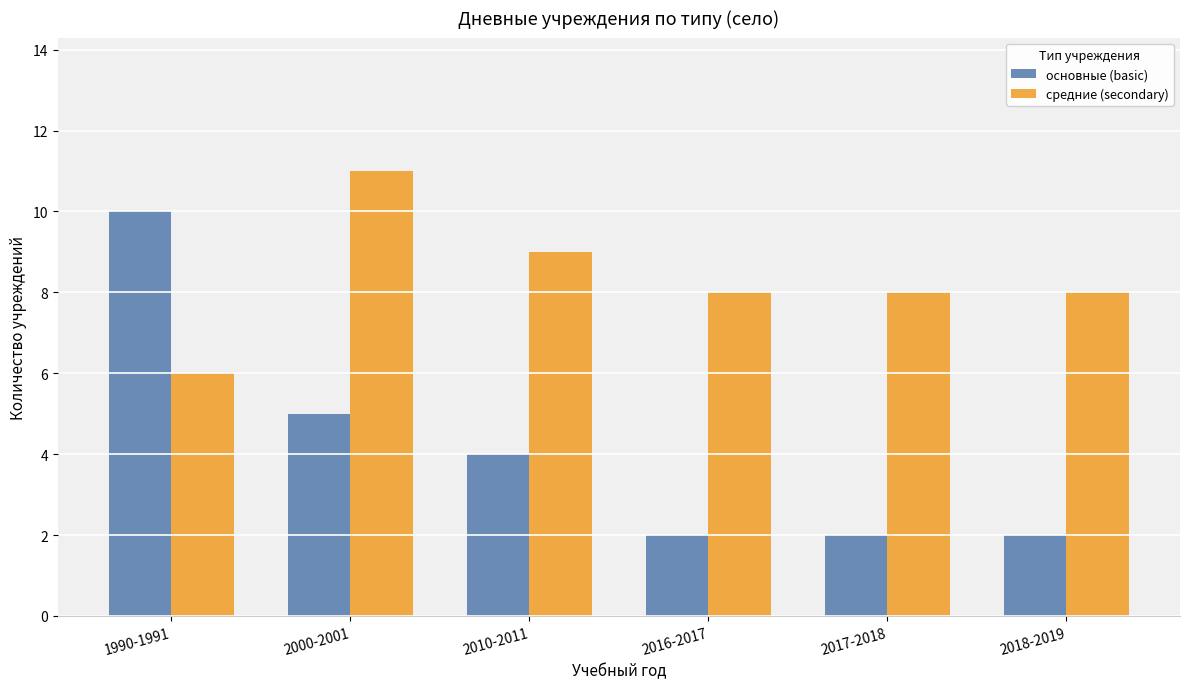

Which category has the highest value across all series?

2000-2001